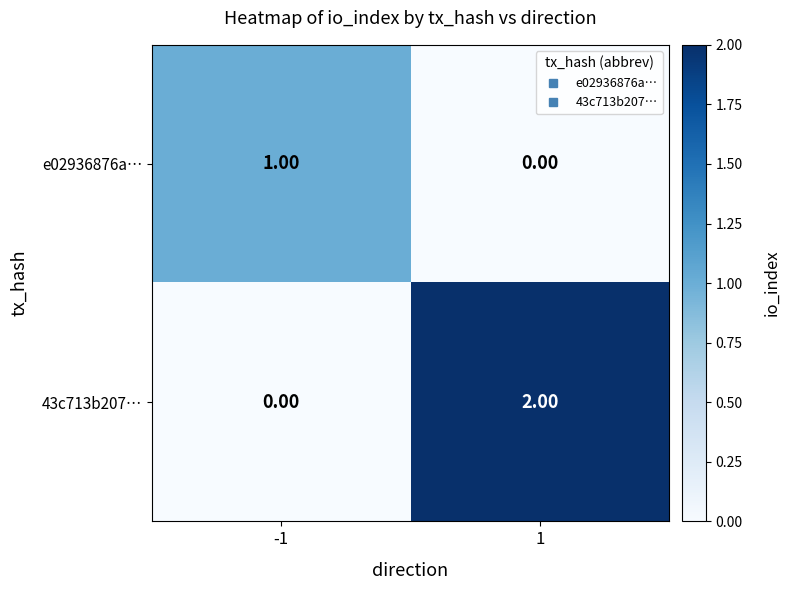

Which series has the largest range (max minus min)?

43c713b207…